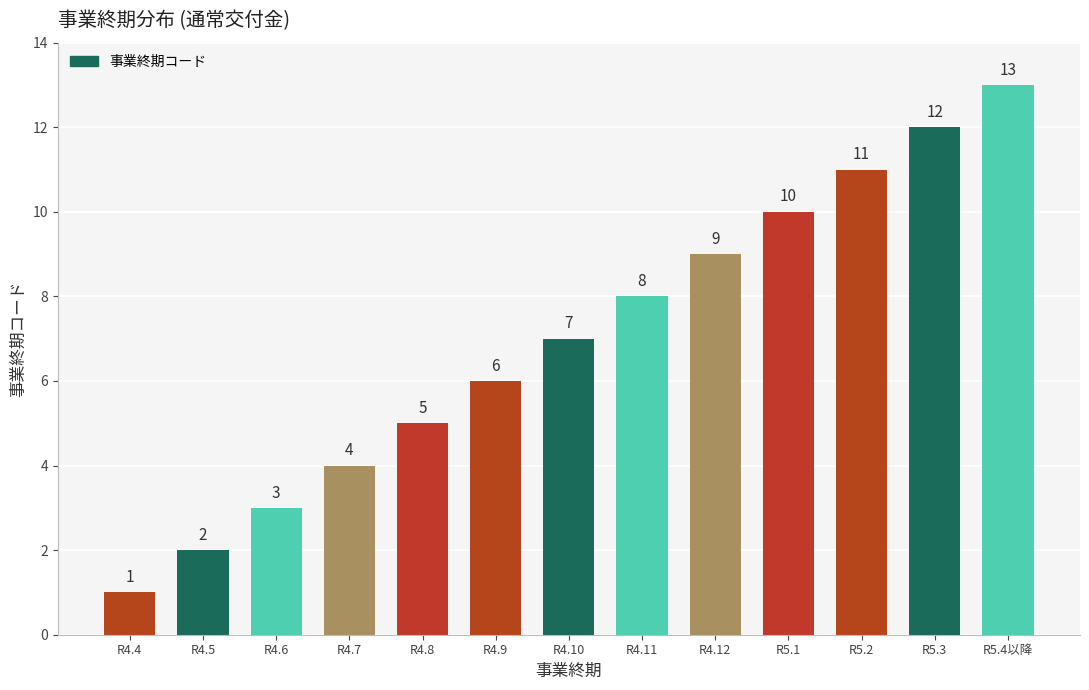

Which has a higher value, R5.1 or R5.2?

R5.2